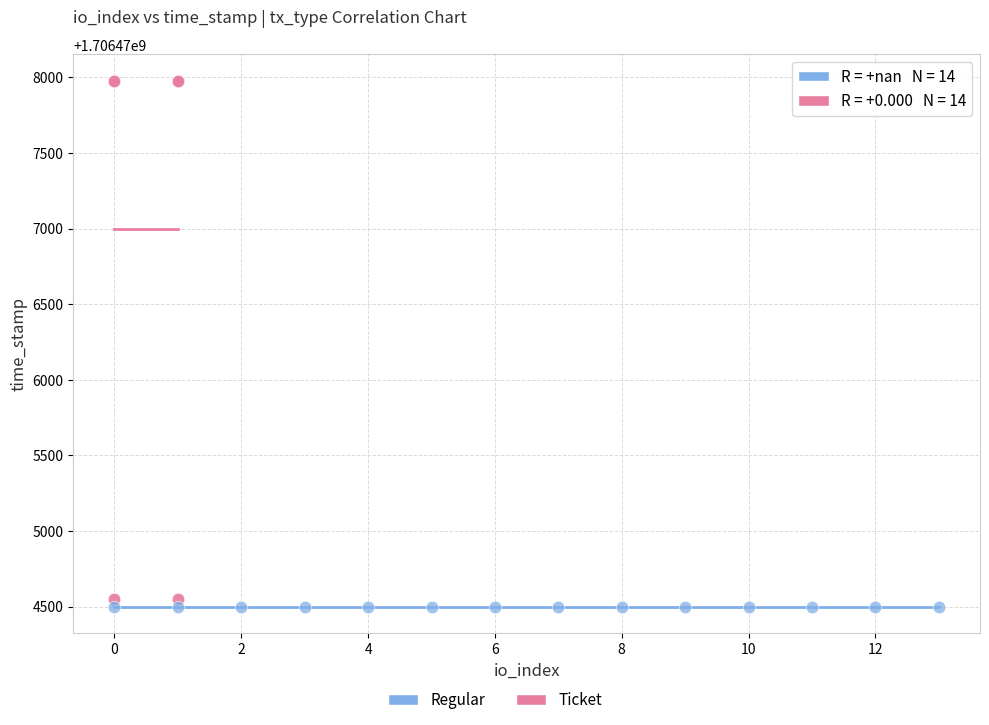

Which series reaches the minimum Y coordinate?

Regular